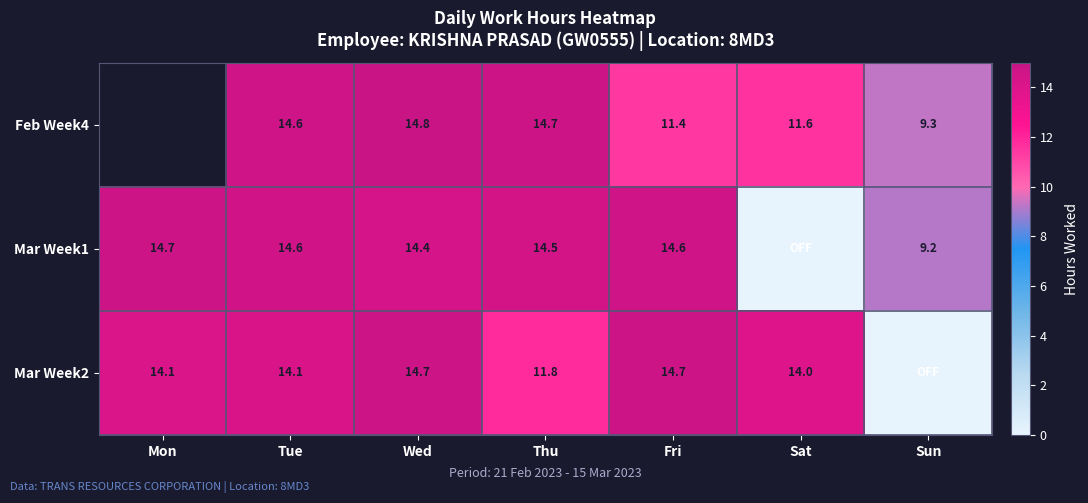

The value of Mar Week1 at Wed is 14.4. True or false?

True